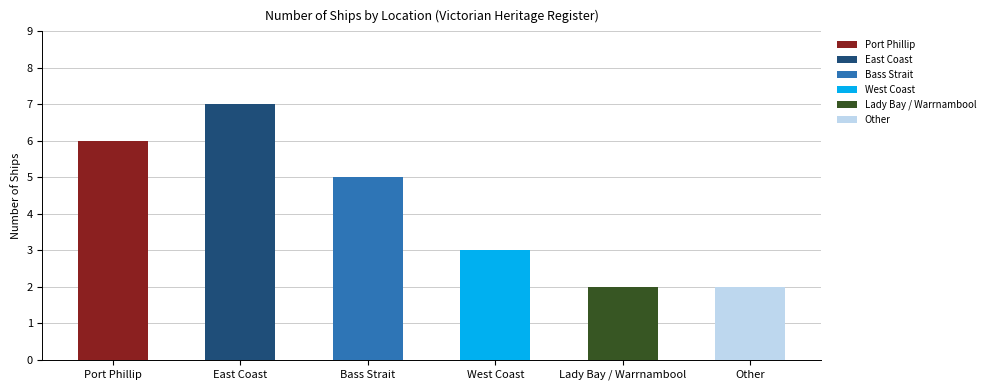

Which category has the highest value across all series?

East Coast